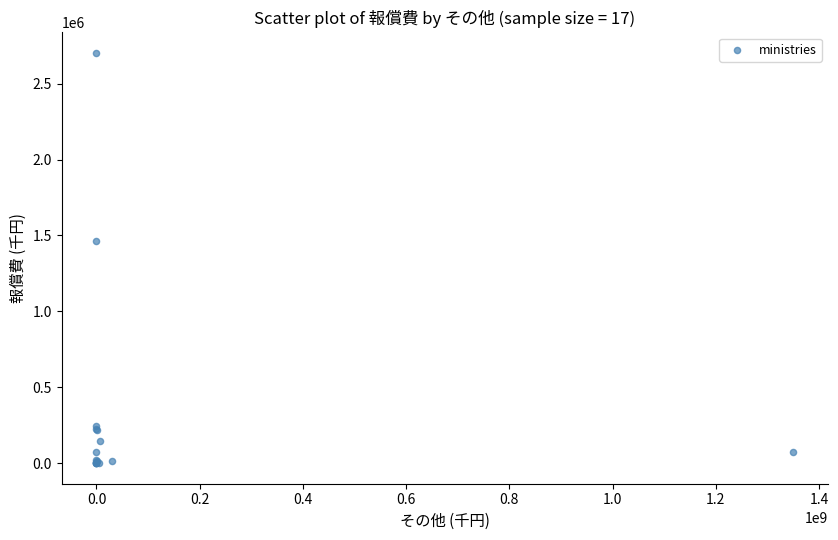

What Y value in the scatter plot is closest to 1351156?

1461652